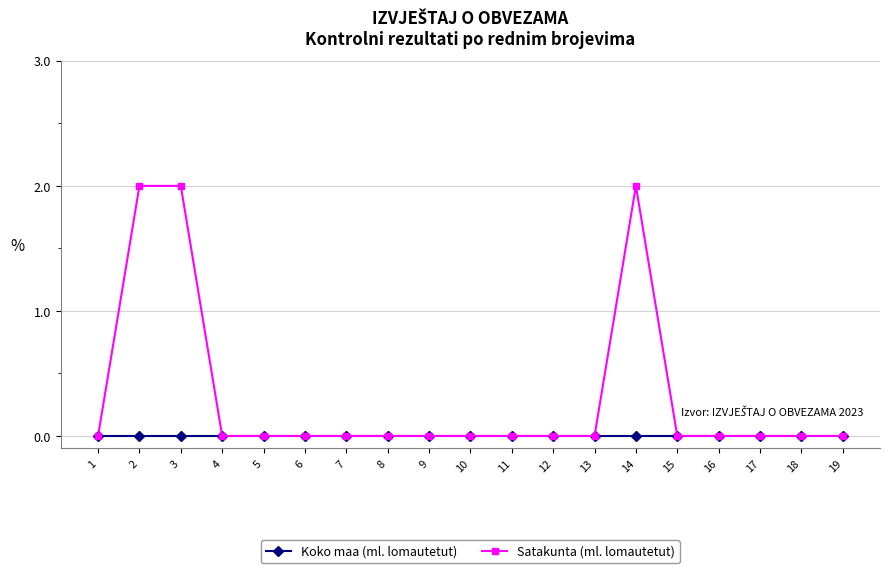

What is the difference between the Satakunta (ml. lomautetut) values at 2 and 13?

2